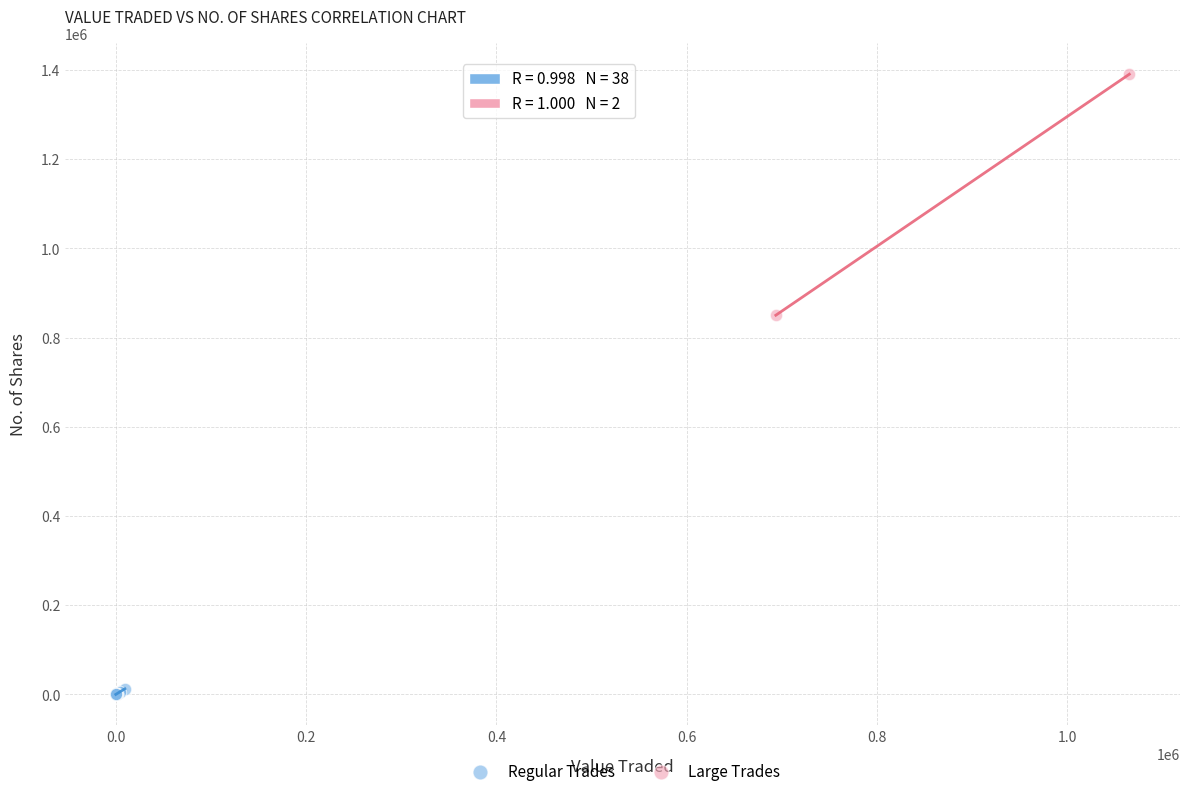

What are all the series names shown in the legend?

Regular Trades, Large Trades